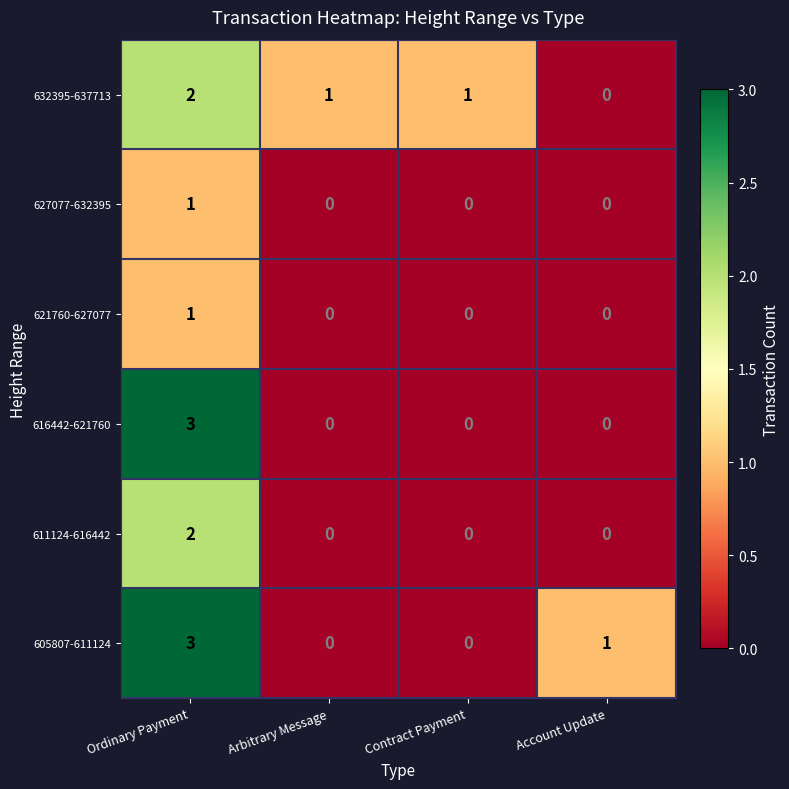

What is the maximum value shown in the chart?

3